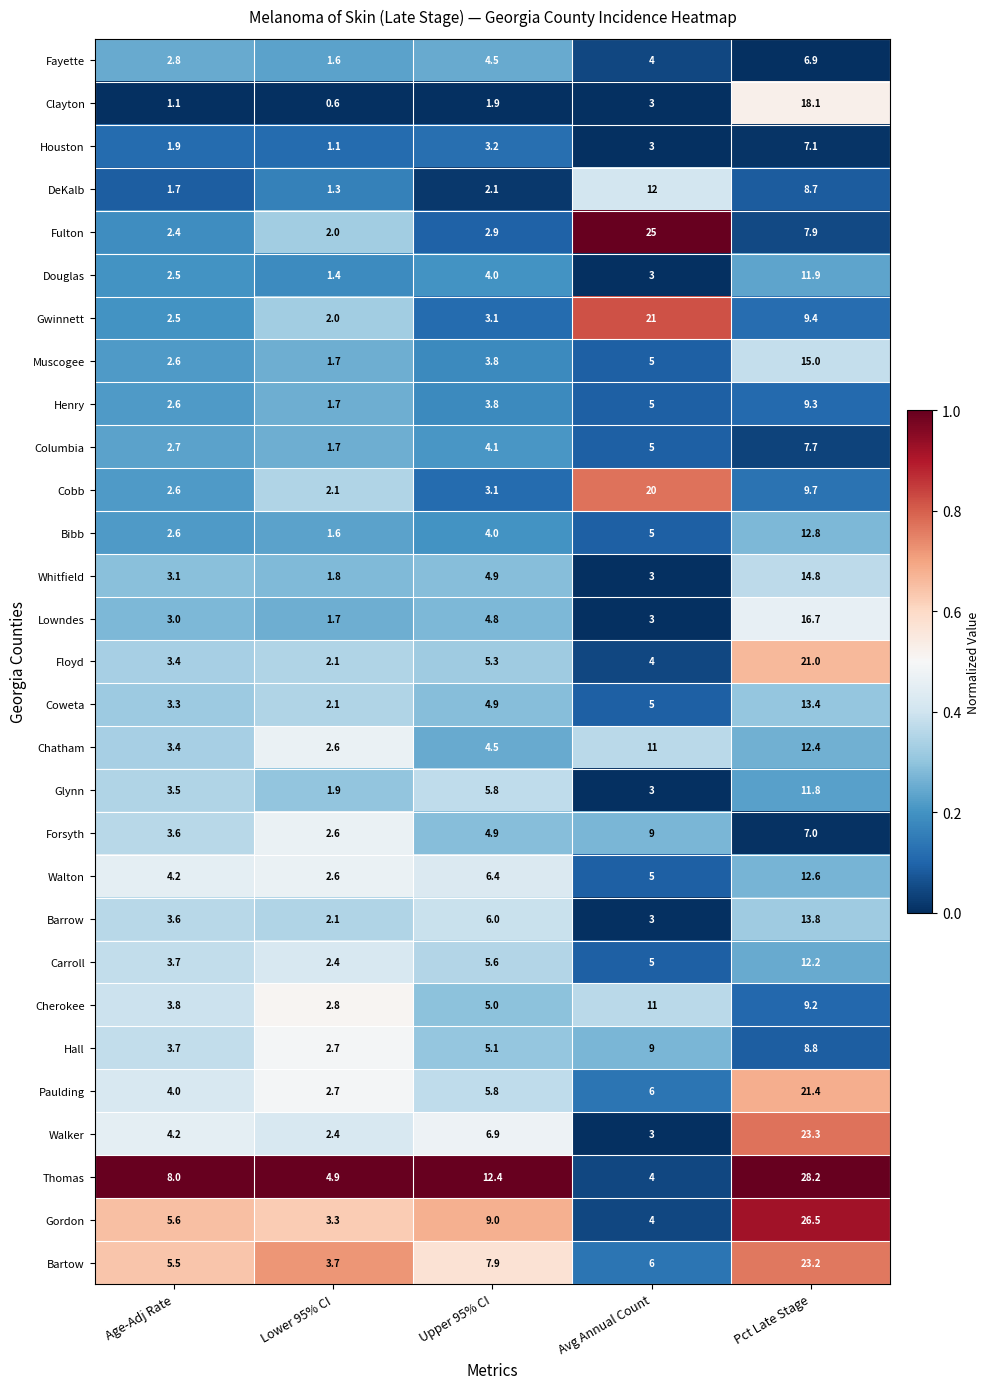

What is the spread (max minus min) of values at Age-Adj Rate?

6.9